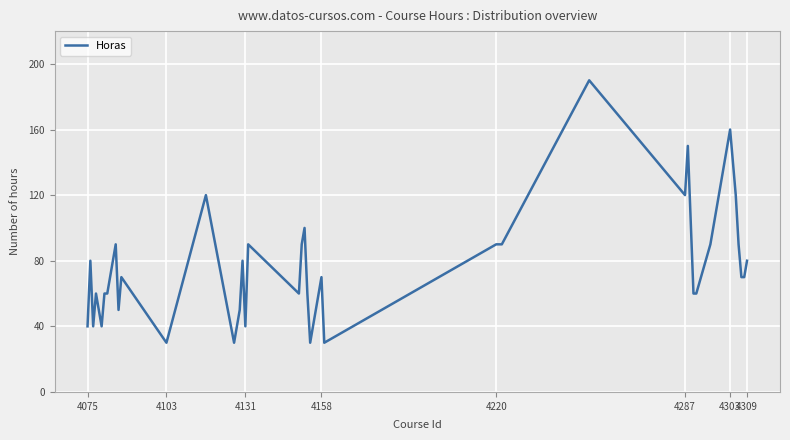

What is the difference between the maximum and minimum values?

160